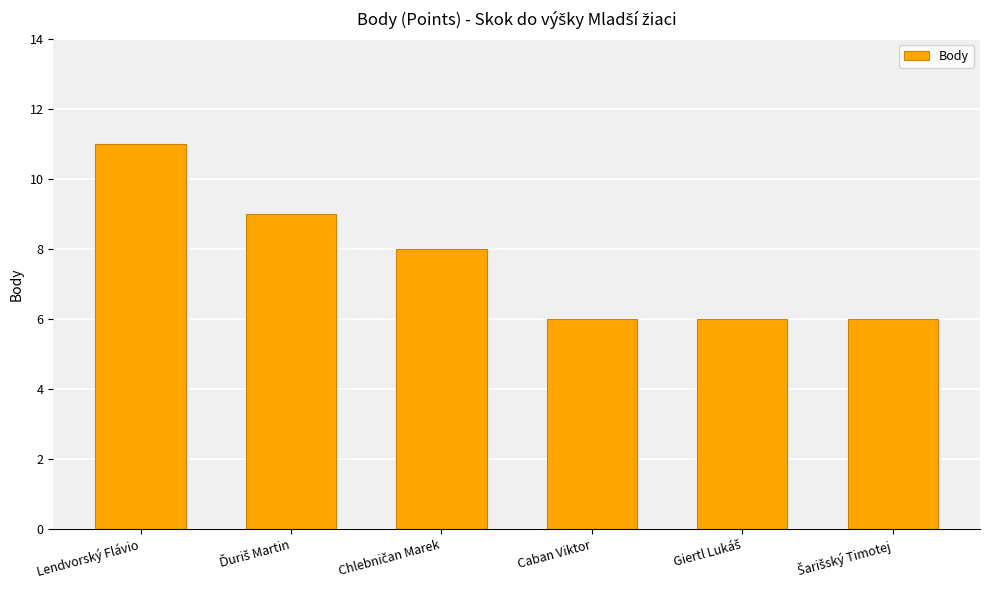

What is the value of the 4th bar from the left?

6